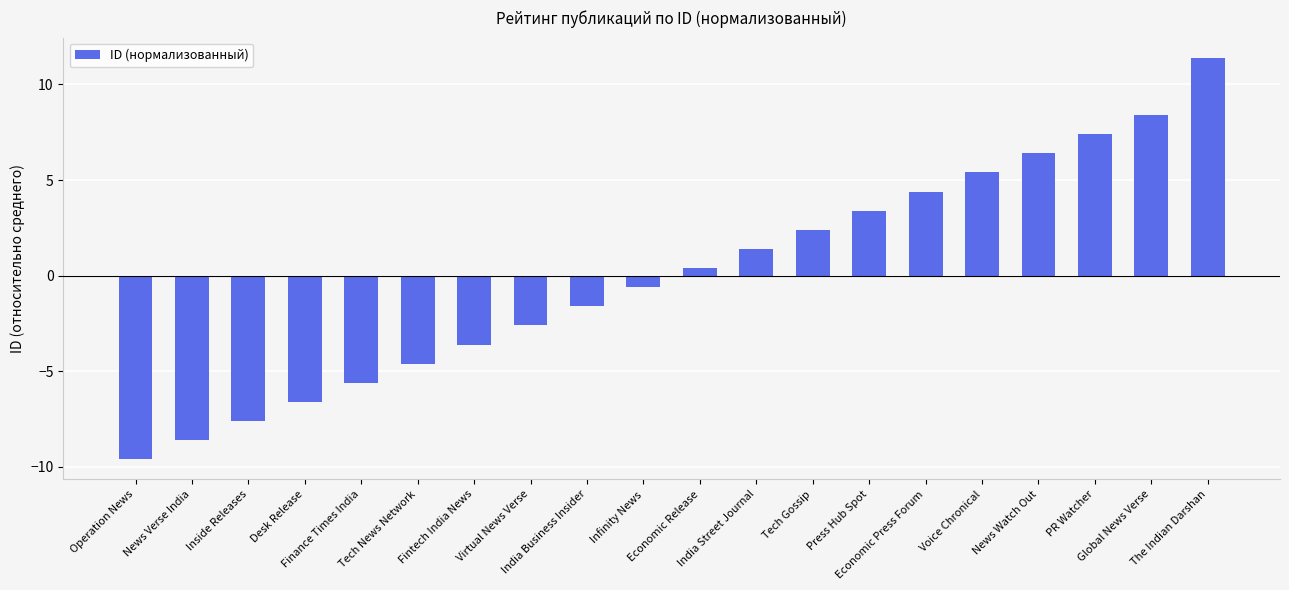

What is the sum of the values at News Watch Out and Operation News?

-3.2